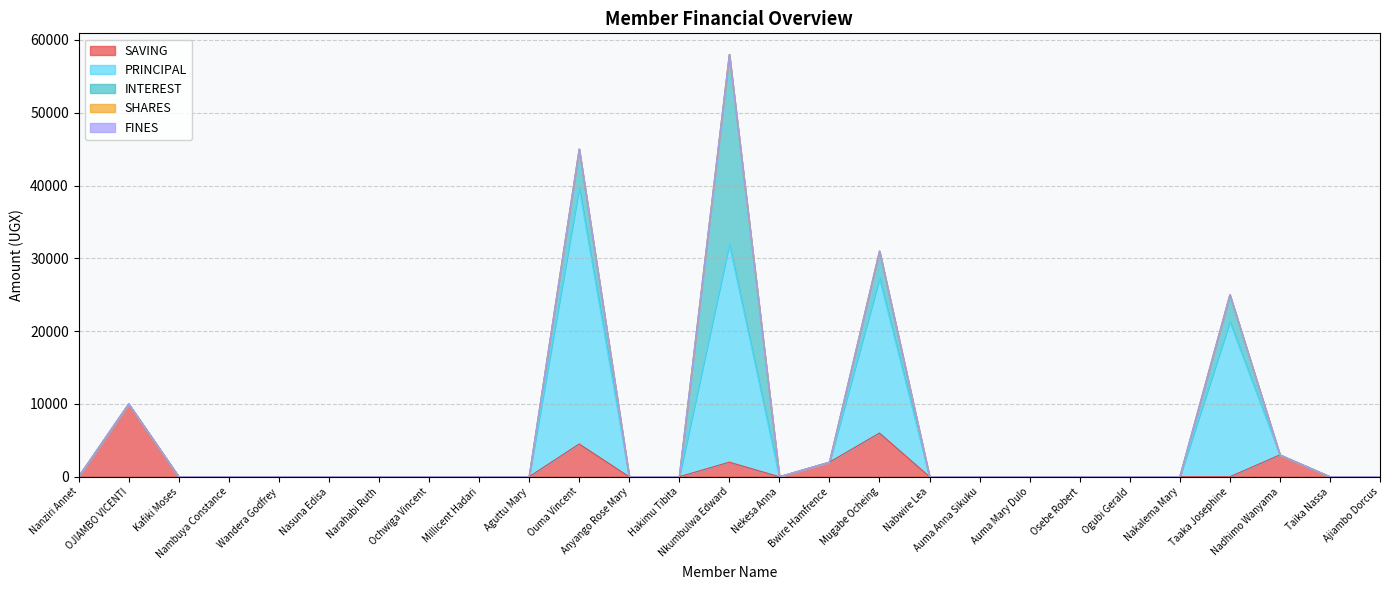

Does the chart display data point markers on the line(s)?

No